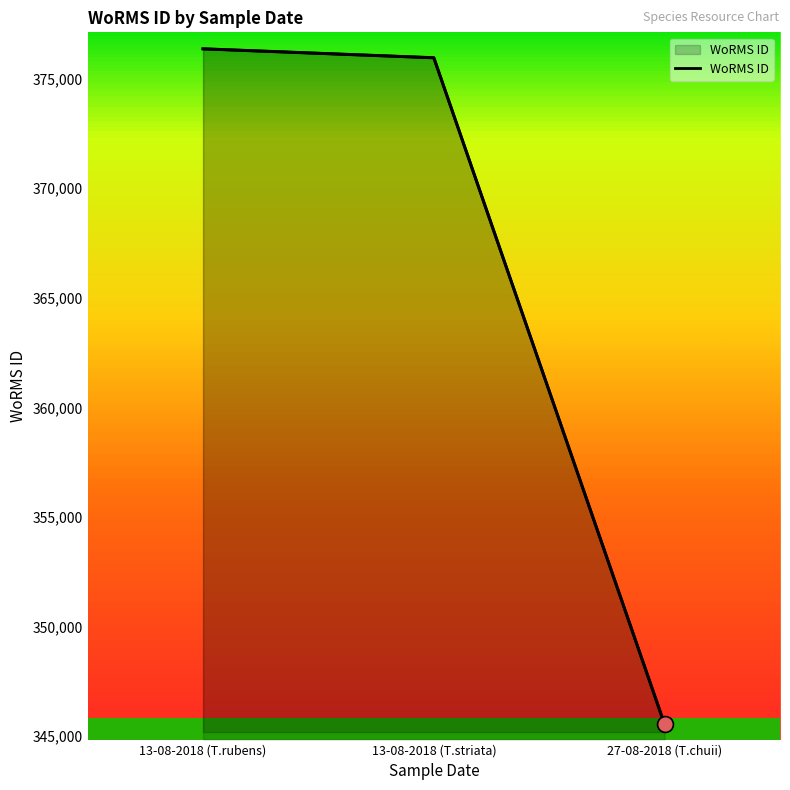

Which has a higher value, 27-08-2018 (T.chuii) or 13-08-2018 (T.striata)?

13-08-2018 (T.striata)